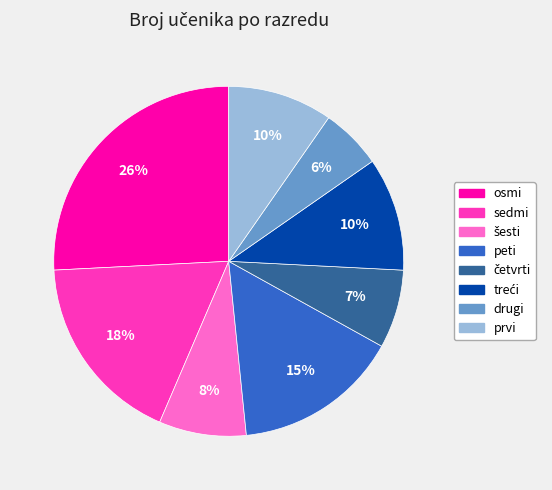

To the nearest percent, what is the average slice percentage?

12%